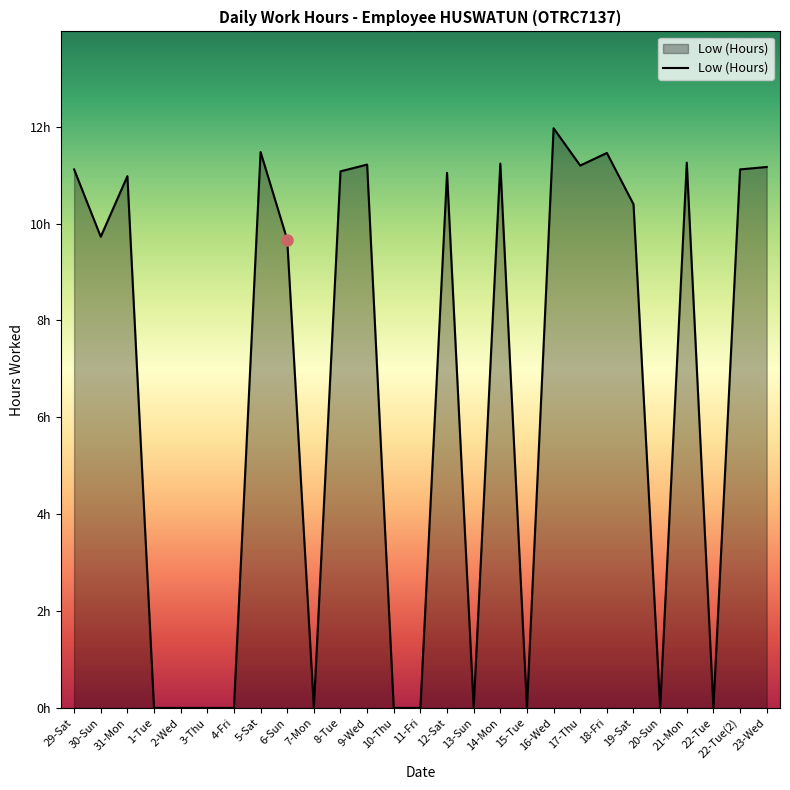

Is this an area chart (filled region under the line)?

Yes